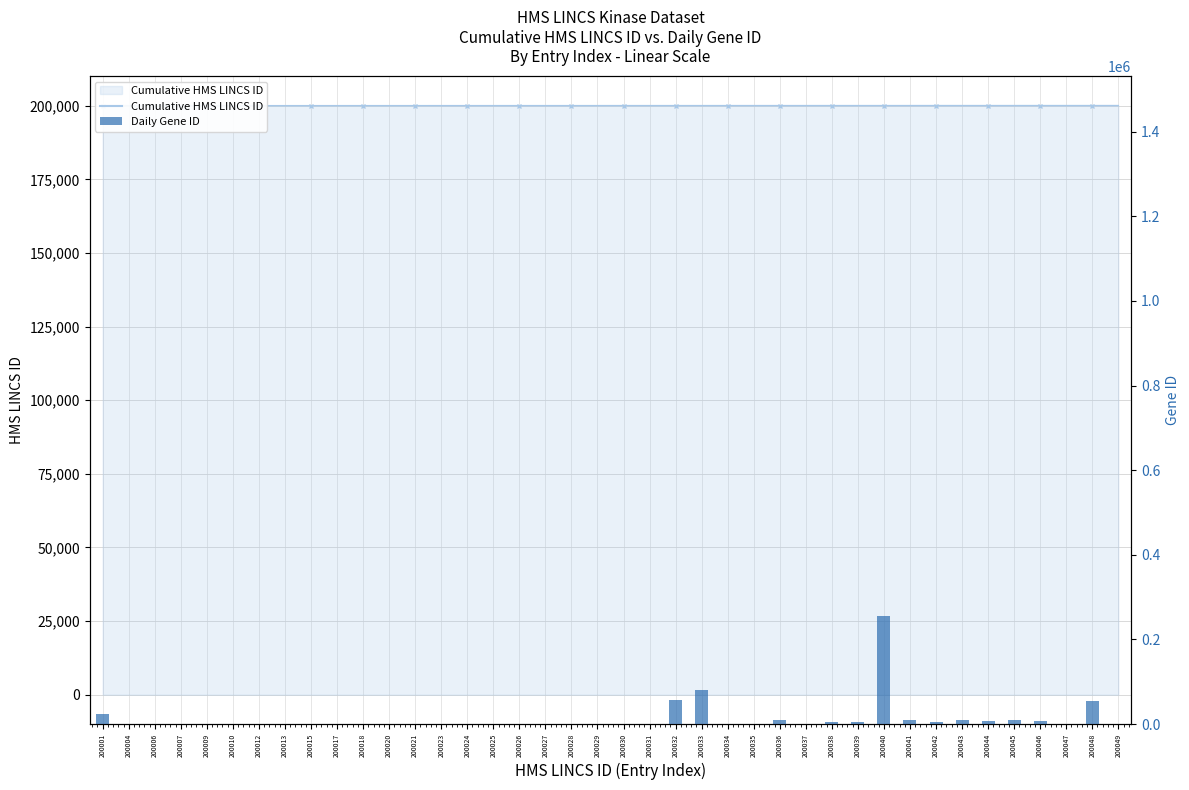

Is it true that the value at 200035 is 112?

False